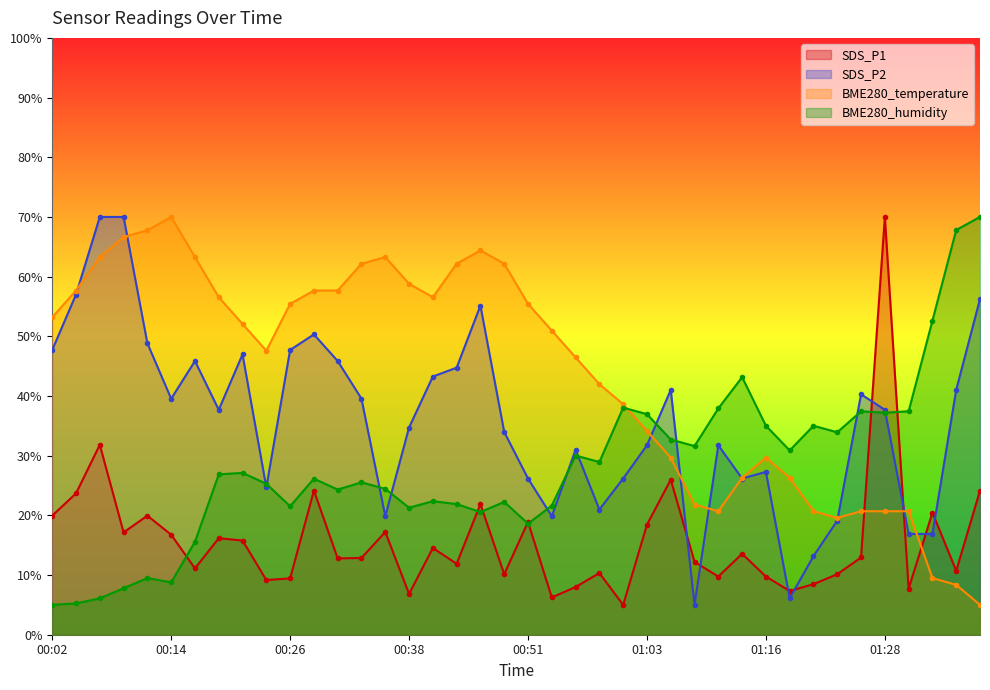

How many lines are shown in the chart?

4